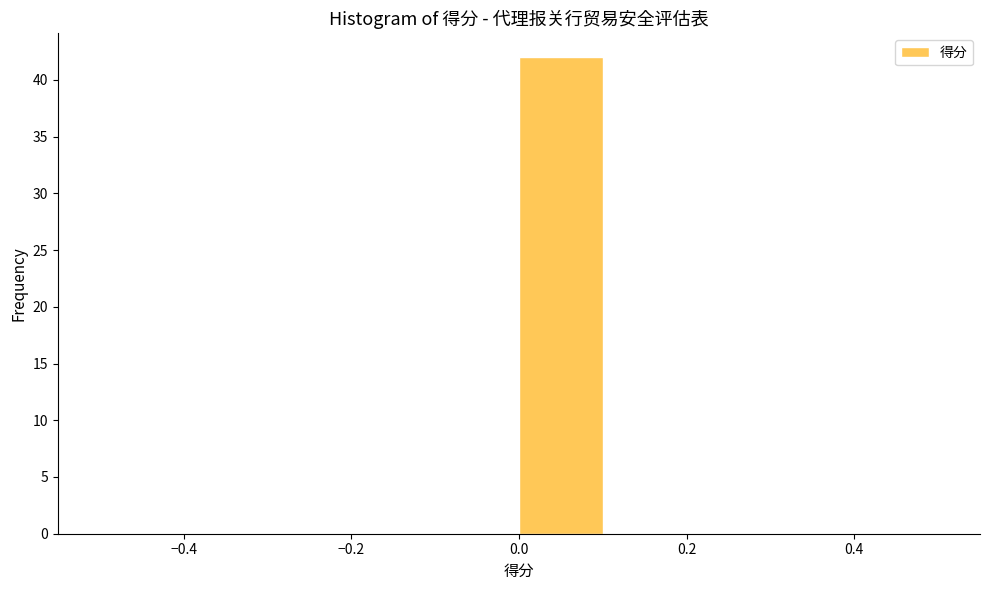

Reading left to right, transcribe this chart: for each bar, give the range it covers on the x-axis and its height. The values are not printed on the chart, so give them approximately, as read against the axis.

-0.5 to -0.4: 0
-0.4 to -0.3: 0
-0.3 to -0.2: 0
-0.2 to -0.1: 0
-0.1 to 0.0: 0
0.0 to 0.1: 42
0.1 to 0.2: 0
0.2 to 0.3: 0
0.3 to 0.4: 0
0.4 to 0.5: 0